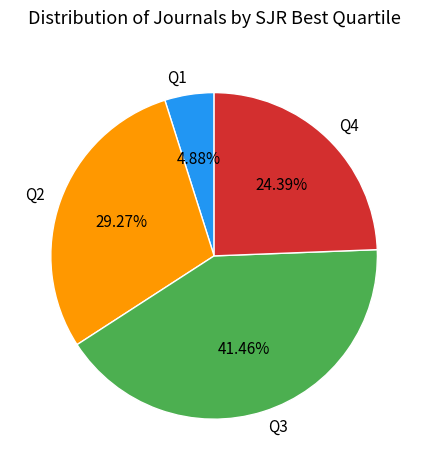

Approximately how many times larger is the value at Q1 compared to Q4?

0.2